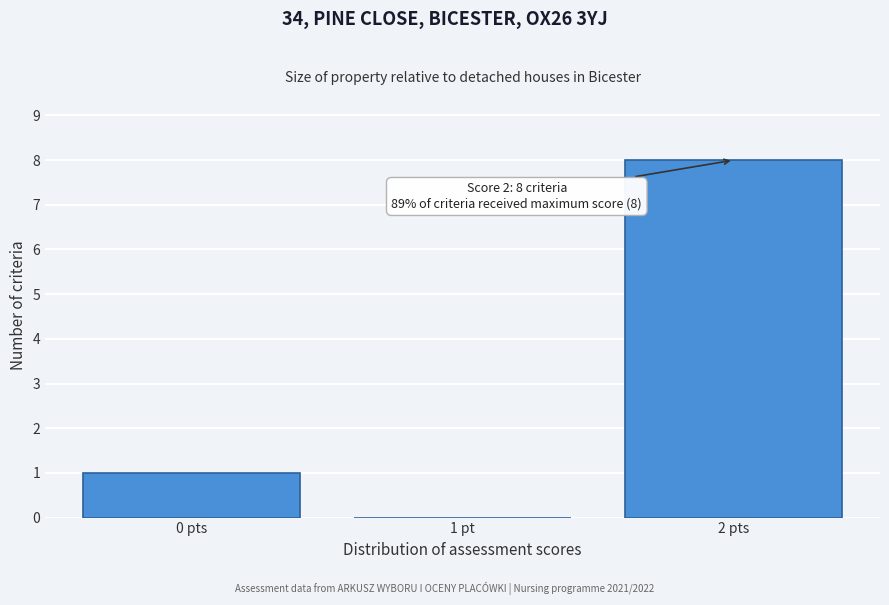

Reading left to right, list all the values displayed in this chart.

0 pts=1	1 pt=0	2 pts=8